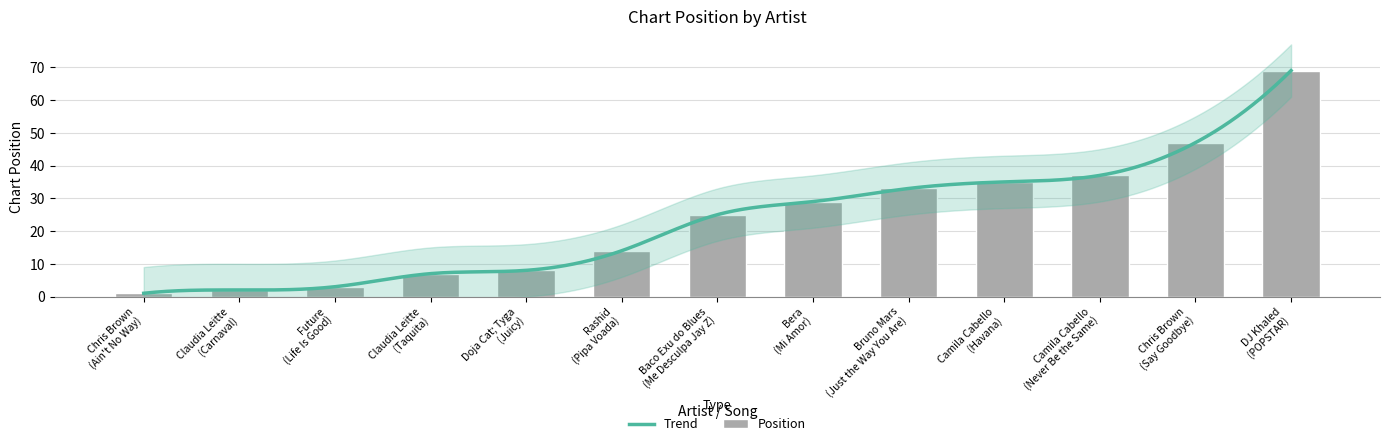

Which category has the lowest value across all series?

Chris Brown